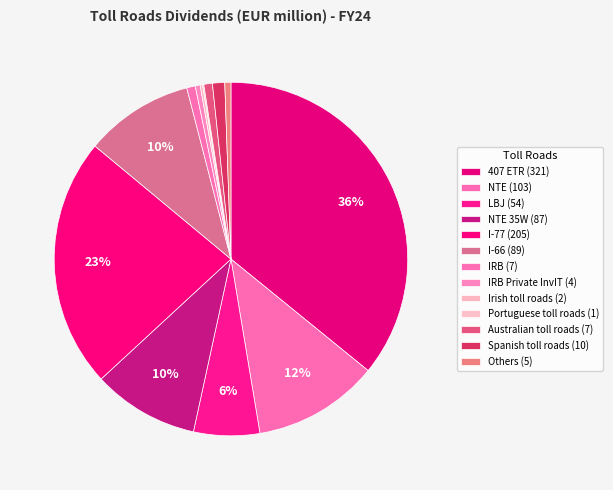

How many segments does this pie chart have?

13